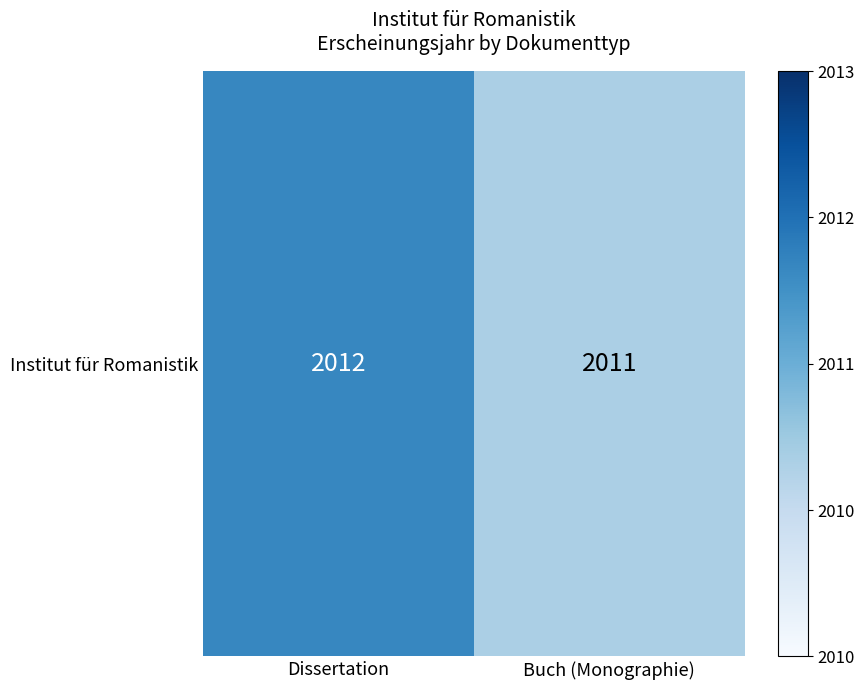

What is the average value?

2012